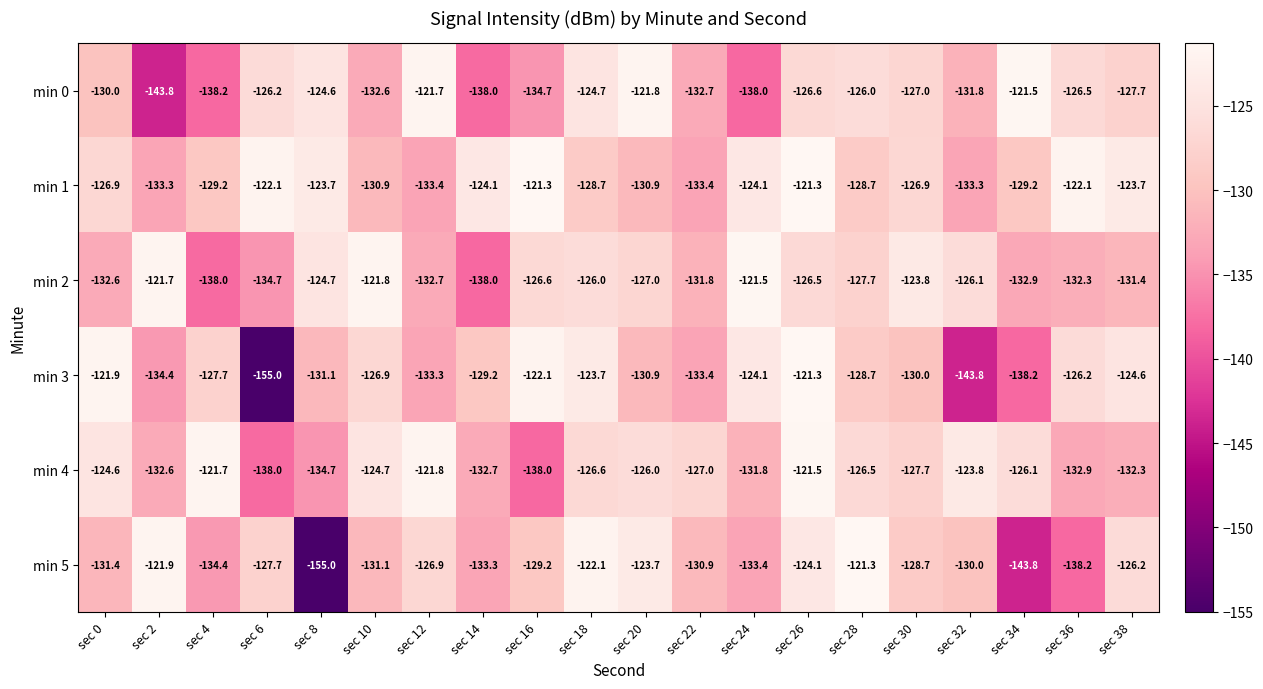

What is the sum of the min 1 values at sec 4 and sec 16?

-250.5